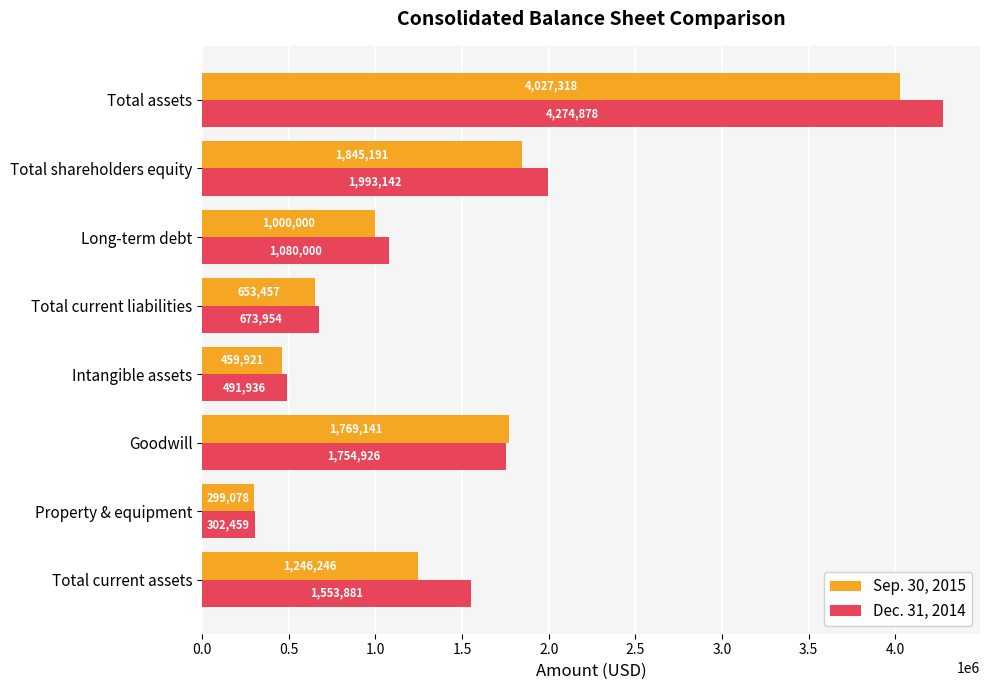

List the labels in order of Dec. 31, 2014 value, largest first.

Total assets, Total shareholders equity, Goodwill, Total current assets, Long-term debt, Total current liabilities, Intangible assets, Property & equipment